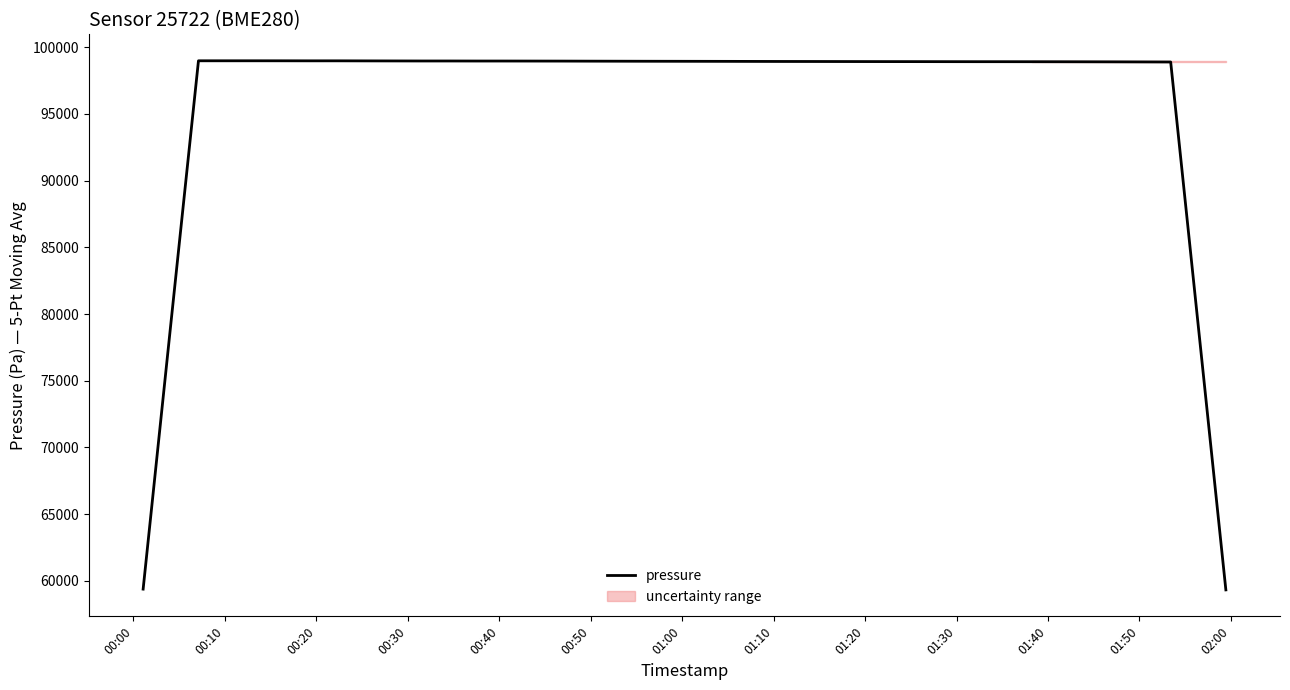

How many lines are shown in the chart?

1